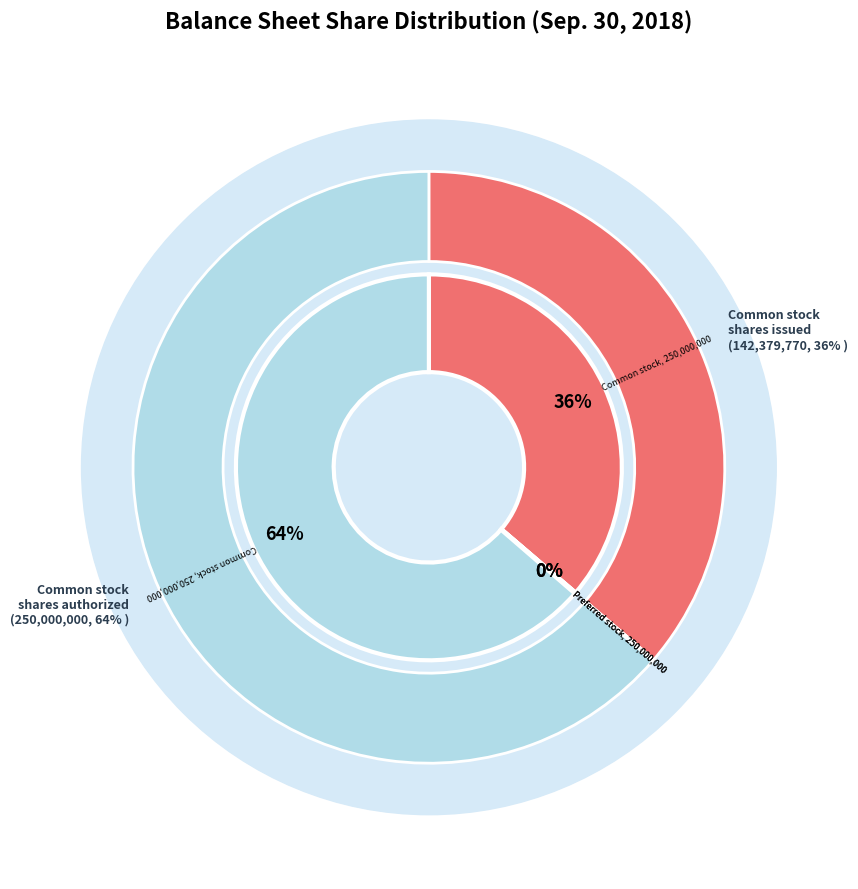

Count the number of slices in the pie.

4